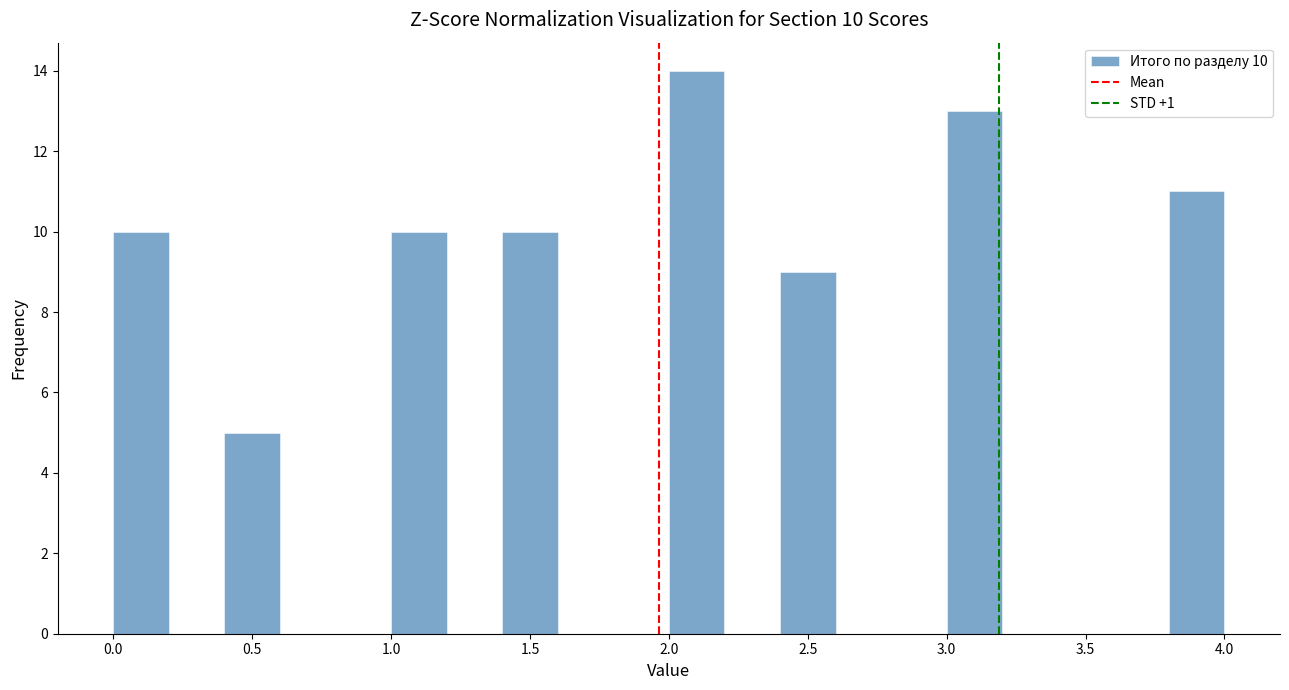

Over which range of the x-axis is the bar tallest?

2.0 to 2.2